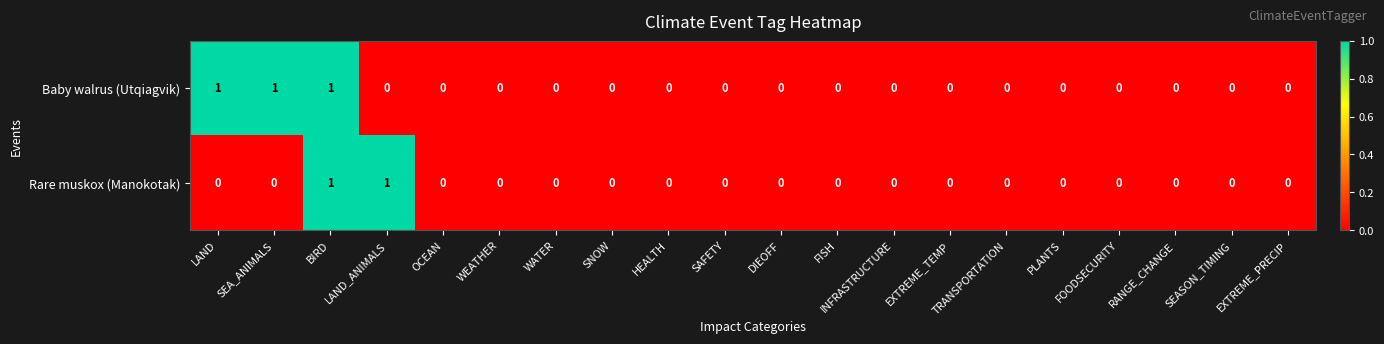

Which series has the largest total across all categories?

Baby walrus (Utqiagvik)